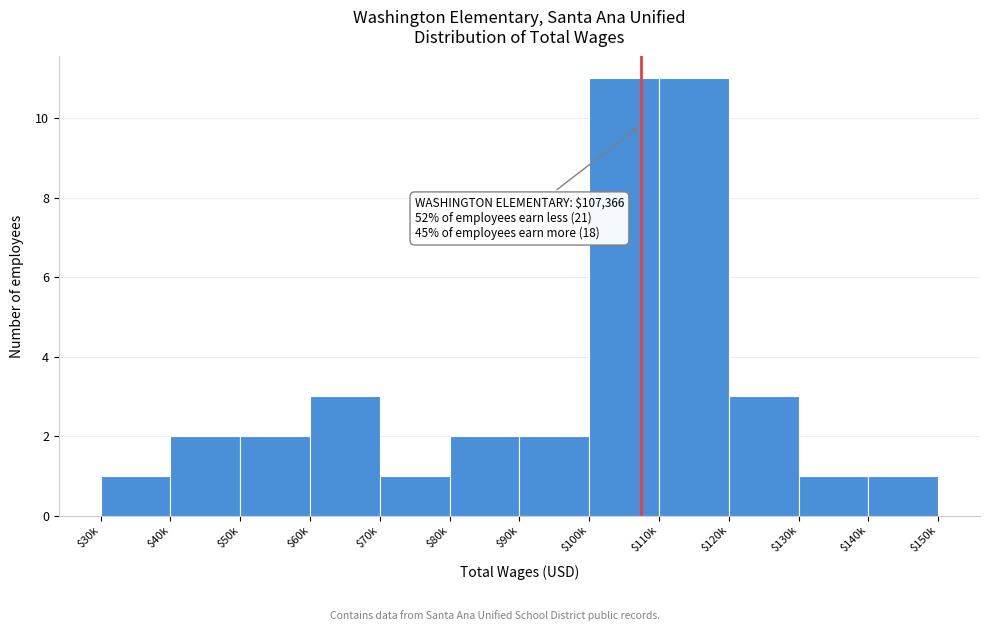

Reading left to right, extract all data points from this chart.

1	2	2	3	1	2	2	11	11	3	1	1